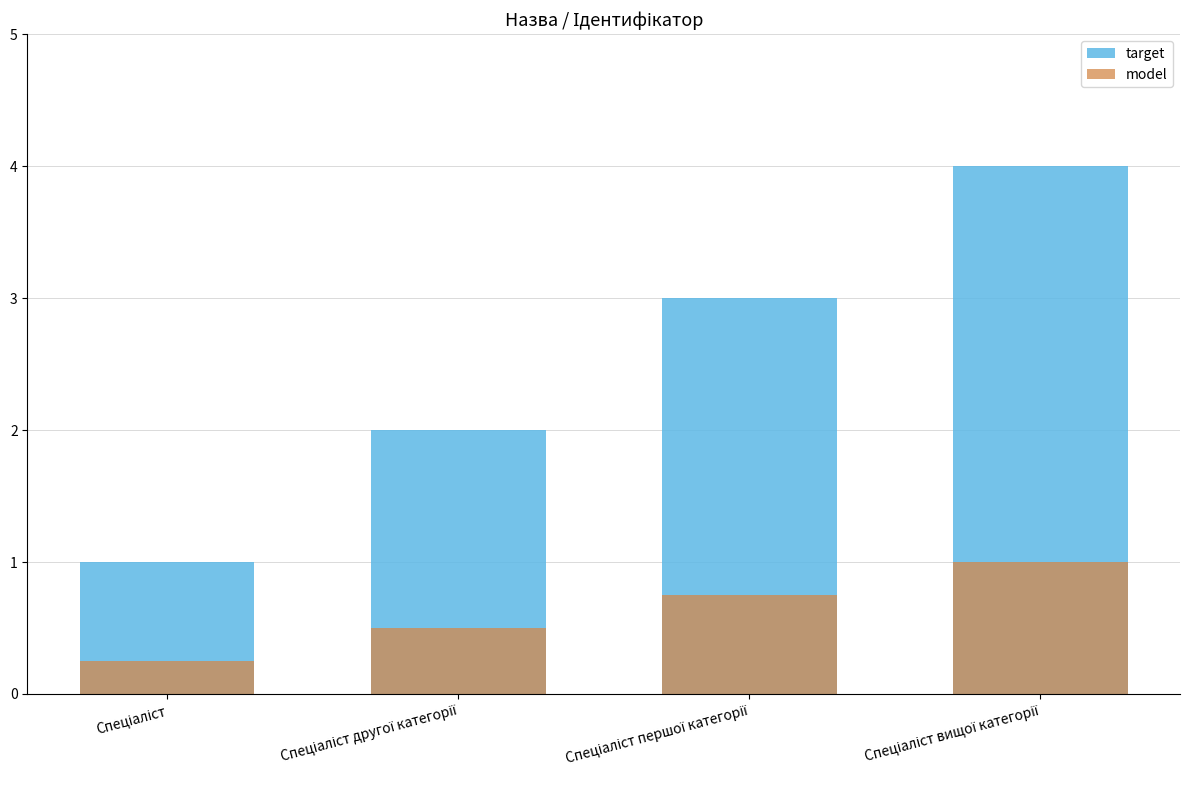

Which series has the largest range (max minus min)?

target